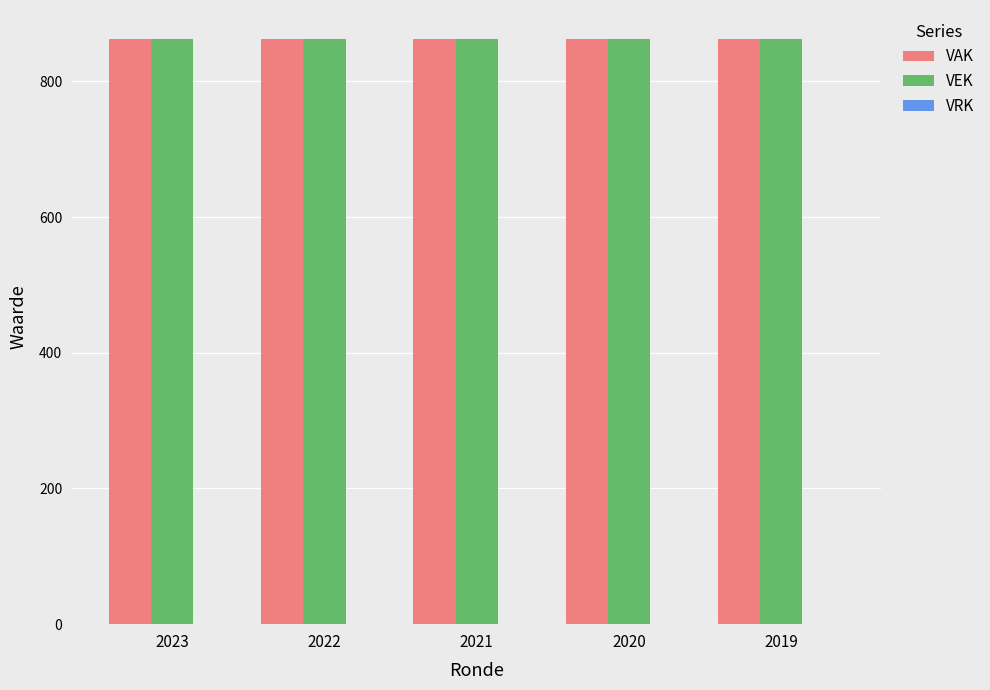

The value of VEK at 2019 is 862. True or false?

True